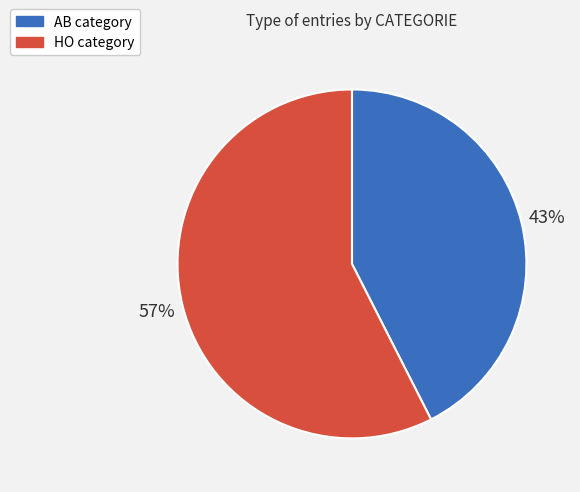

Does HO category represent more than half of the total?

Yes